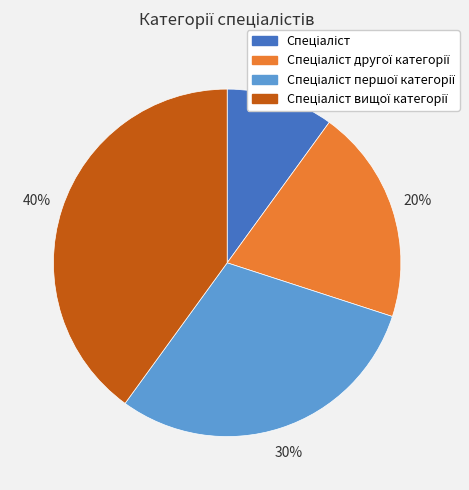

To the nearest percent, what is the average slice percentage?

25%